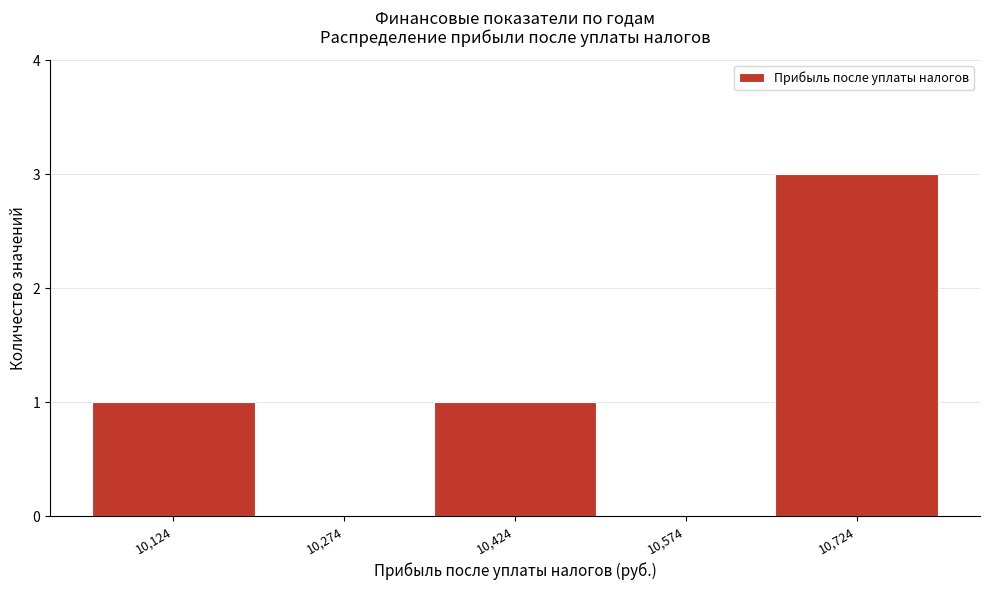

Which range on the x-axis has the tallest bar?

10640 to 10800